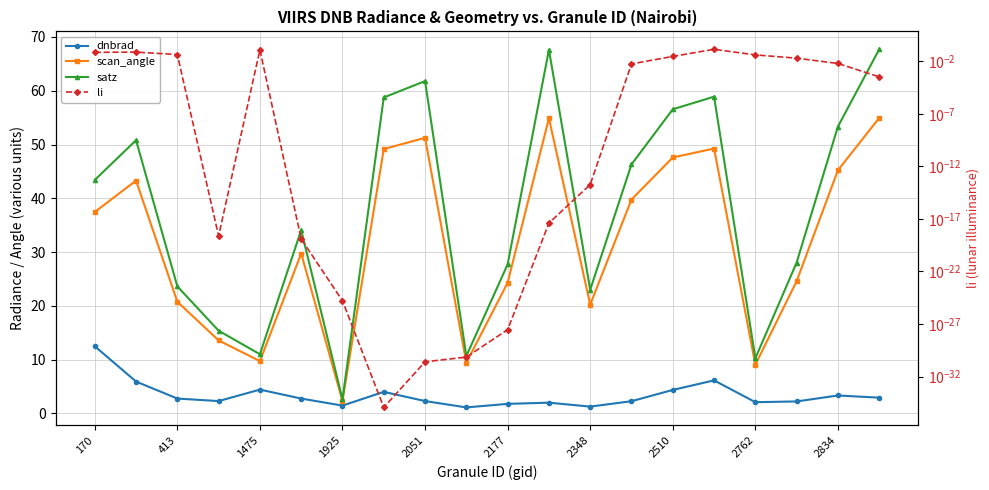

What is the maximum value shown in the chart?

67.7